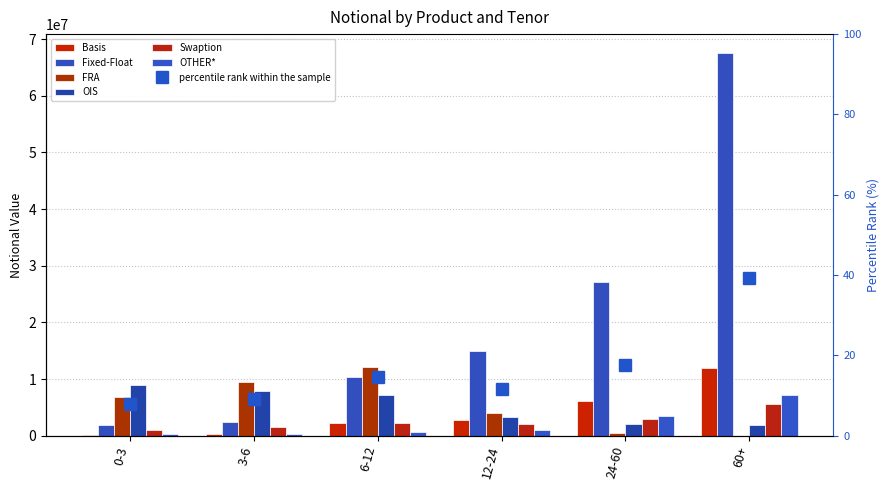

At which label does FRA first exceed 6833010?

3-6